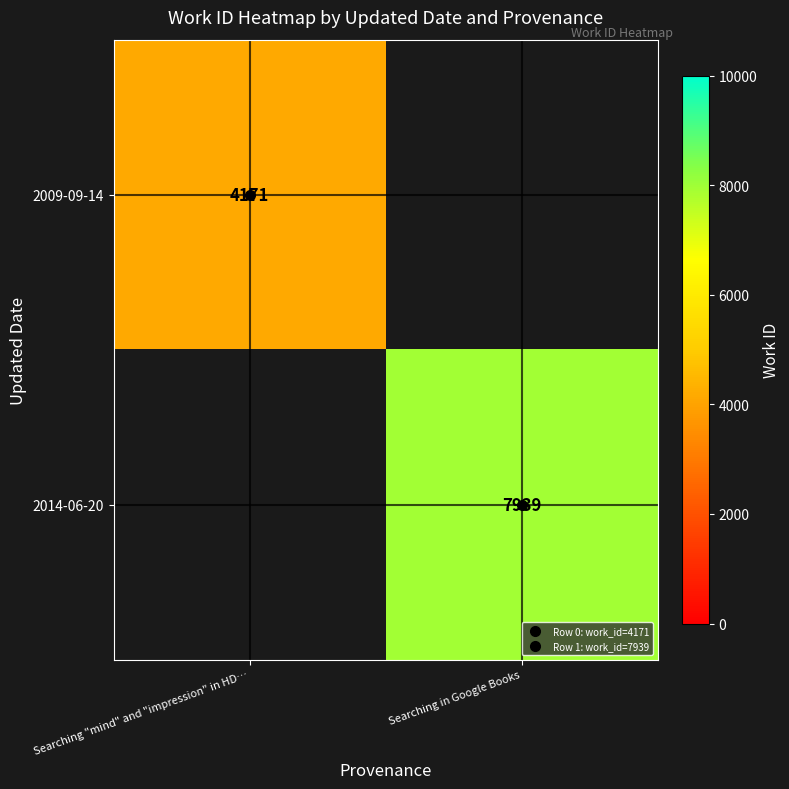

True or false: 2009-09-14 has a value of 7504.9 at Searching "mind" and "impression" in HD….

False